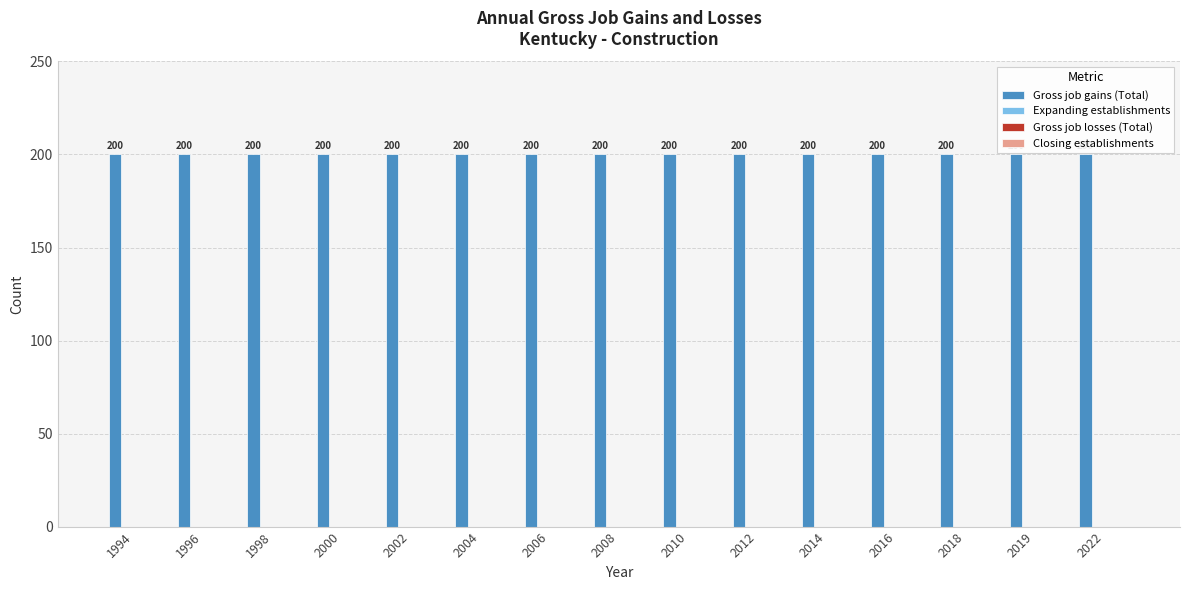

What is the difference between the highest and lowest values at 1994?

200